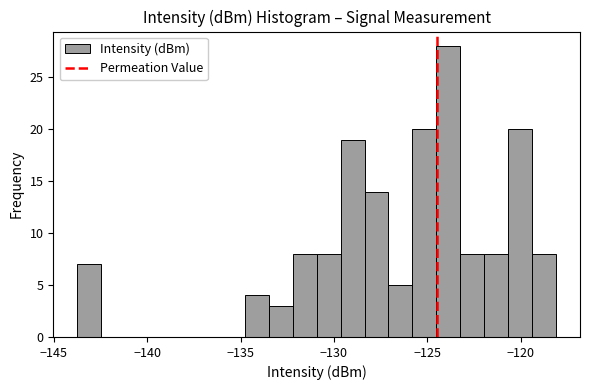

Around what value on the x-axis is the tallest bar? Give the approximate position of its centre, as read against the axis.

-124.0